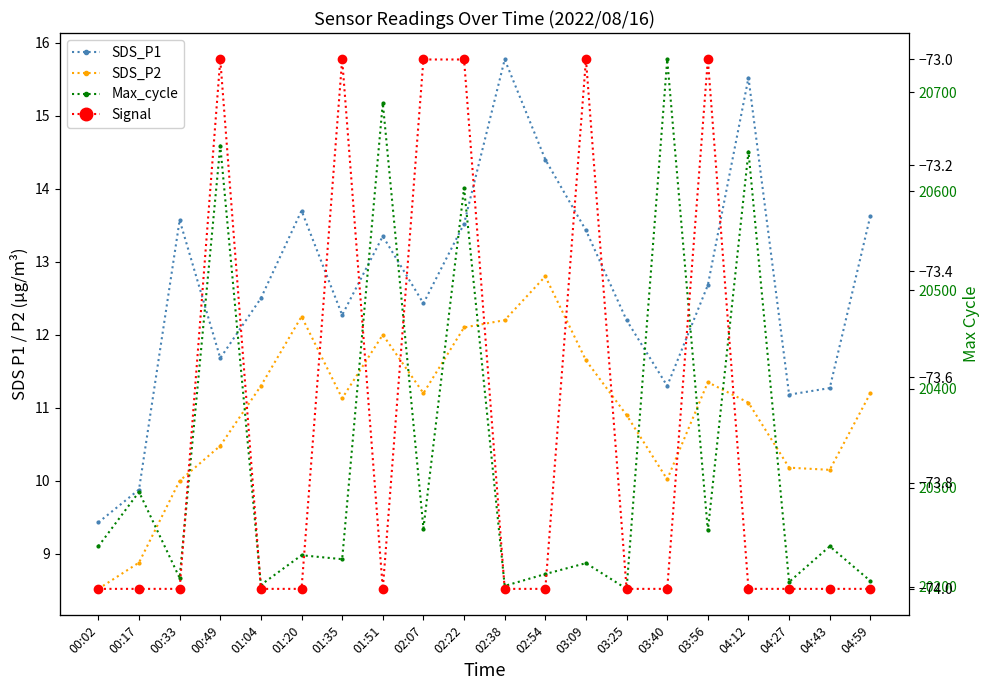

Reading left to right, extract all data points from this chart.

SDS_P1: 00:02=9.4	00:17=9.9	00:33=13.6	00:49=11.7	01:04=12.5	01:20=13.7	01:35=12.3	01:51=13.3	02:07=12.4	02:22=13.5	02:38=15.8	02:54=14.4	03:09=13.4	03:25=12.2	03:40=11.3	03:56=12.7	04:12=15.5	04:27=11.2	04:43=11.3	04:59=13.6
SDS_P2: 00:02=8.5	00:17=8.9	00:33=10.0	00:49=10.5	01:04=11.3	01:20=12.2	01:35=11.1	01:51=12.0	02:07=11.2	02:22=12.1	02:38=12.2	02:54=12.8	03:09=11.7	03:25=10.9	03:40=10.0	03:56=11.3	04:12=11.1	04:27=10.2	04:43=10.2	04:59=11.2
Max_cycle: 00:02=20241.0	00:17=20296.0	00:33=20209.0	00:49=20646.0	01:04=20202.0	01:20=20232.0	01:35=20228.0	01:51=20689.0	02:07=20259.0	02:22=20603.0	02:38=20201.0	02:54=20213.0	03:09=20224.0	03:25=20198.0	03:40=20733.0	03:56=20257.0	04:12=20640.0	04:27=20205.0	04:43=20241.0	04:59=20206.0
Signal: 00:02=-74.0	00:17=-74.0	00:33=-74.0	00:49=-73.0	01:04=-74.0	01:20=-74.0	01:35=-73.0	01:51=-74.0	02:07=-73.0	02:22=-73.0	02:38=-74.0	02:54=-74.0	03:09=-73.0	03:25=-74.0	03:40=-74.0	03:56=-73.0	04:12=-74.0	04:27=-74.0	04:43=-74.0	04:59=-74.0